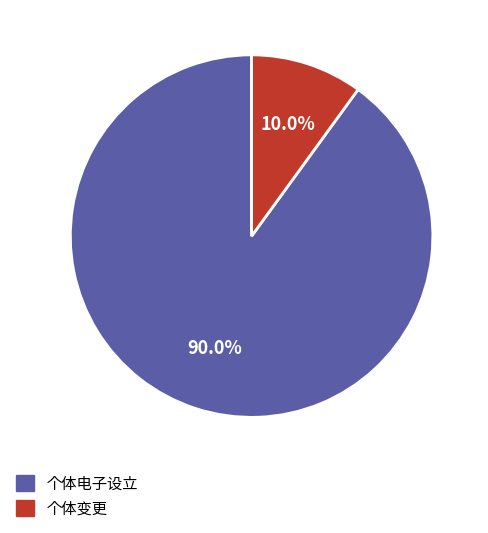

True or false: 个体变更 accounts for 10% of the total.

True